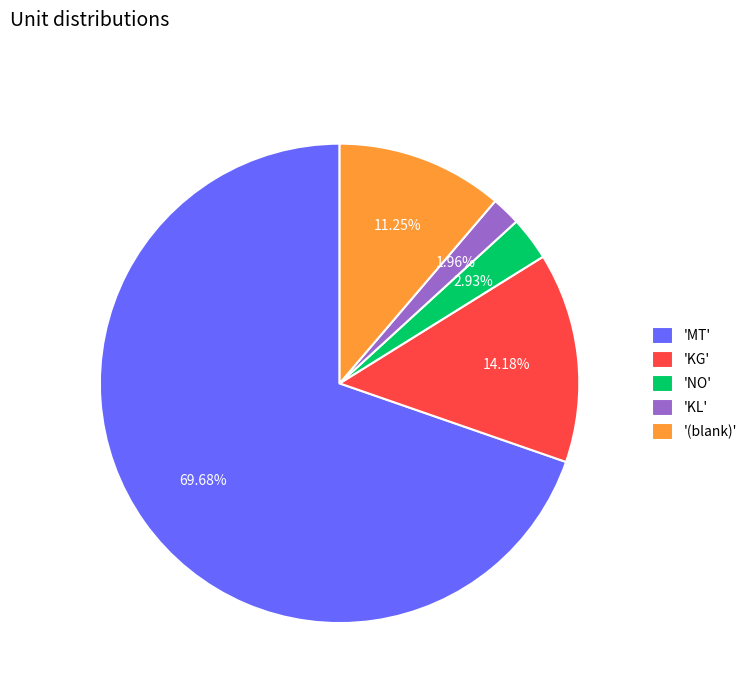

Count the number of slices in the pie.

5